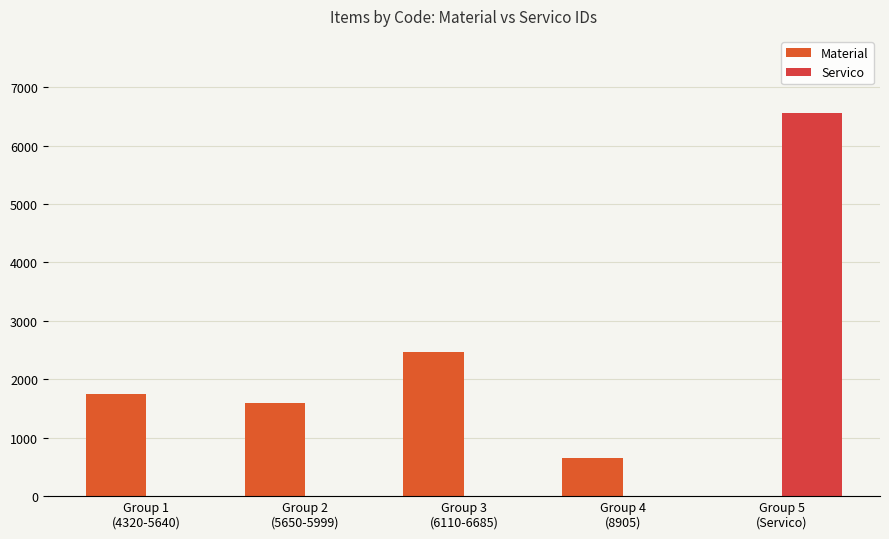

Rank the categories by Servico value from highest to lowest.

Group 5
(Servico), Group 1
(4320-5640), Group 2
(5650-5999), Group 3
(6110-6685), Group 4
(8905)